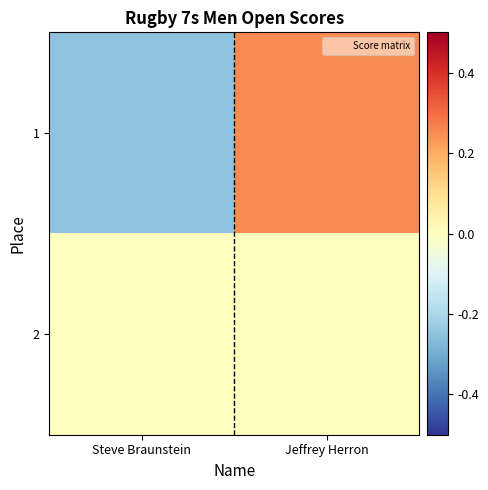

Which series has the widest spread of values?

1